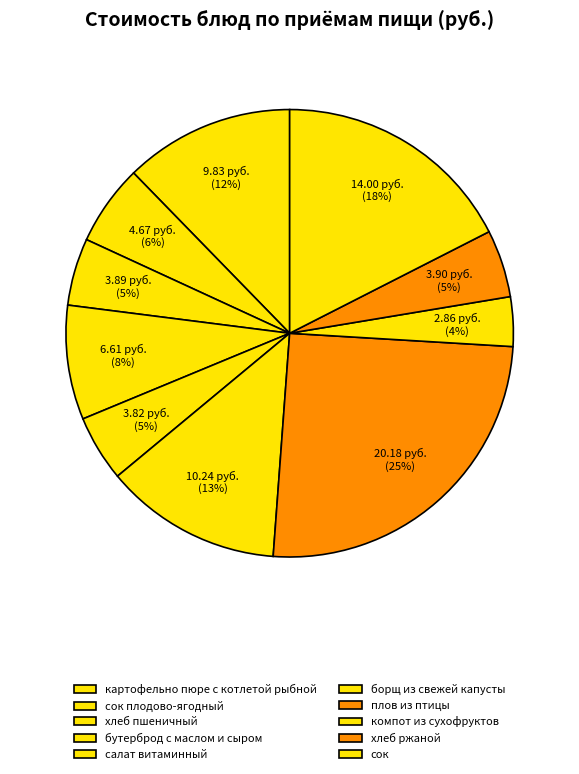

Does сок плодово-ягодный represent more than half of the total?

No